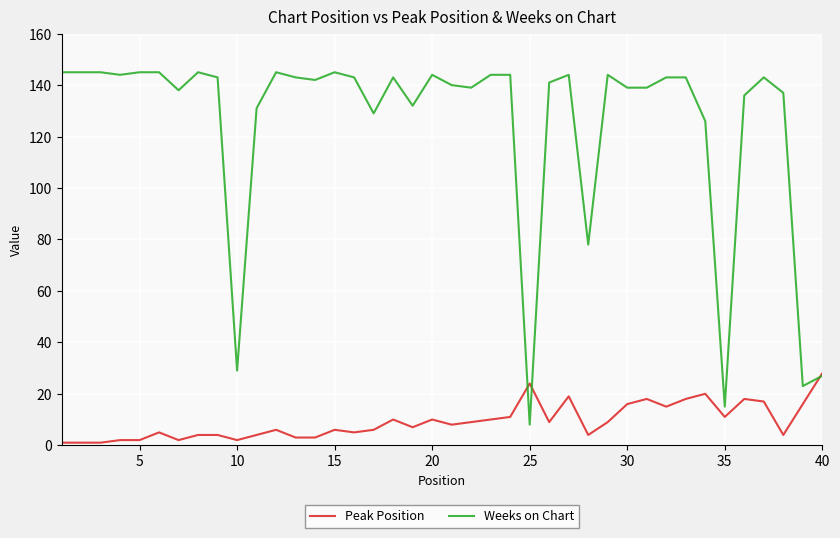

List the series in order of their overall mean, lowest first.

Peak Position, Weeks on Chart